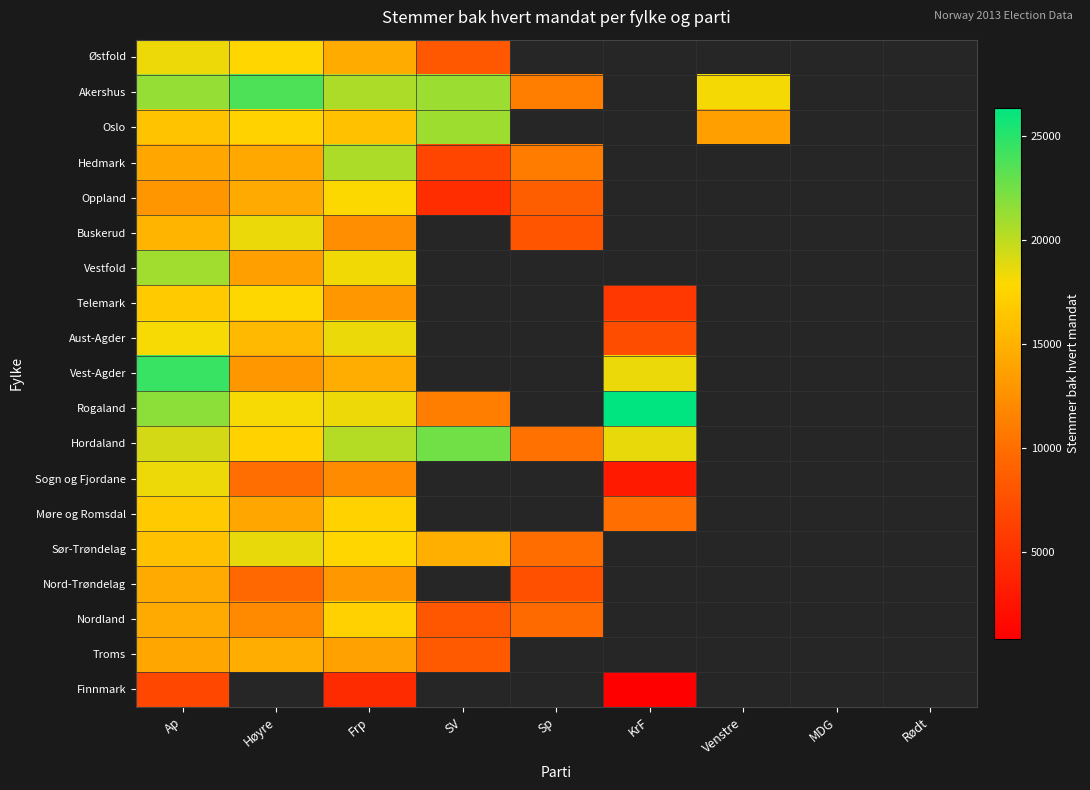

At which label does Finnmark reach its peak?

Ap